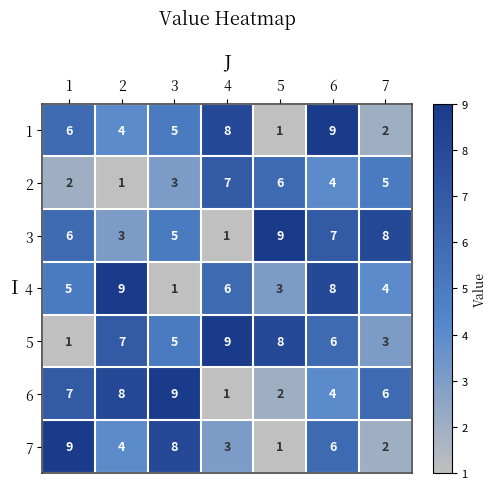

The value of 4 at 2 is 9. True or false?

True